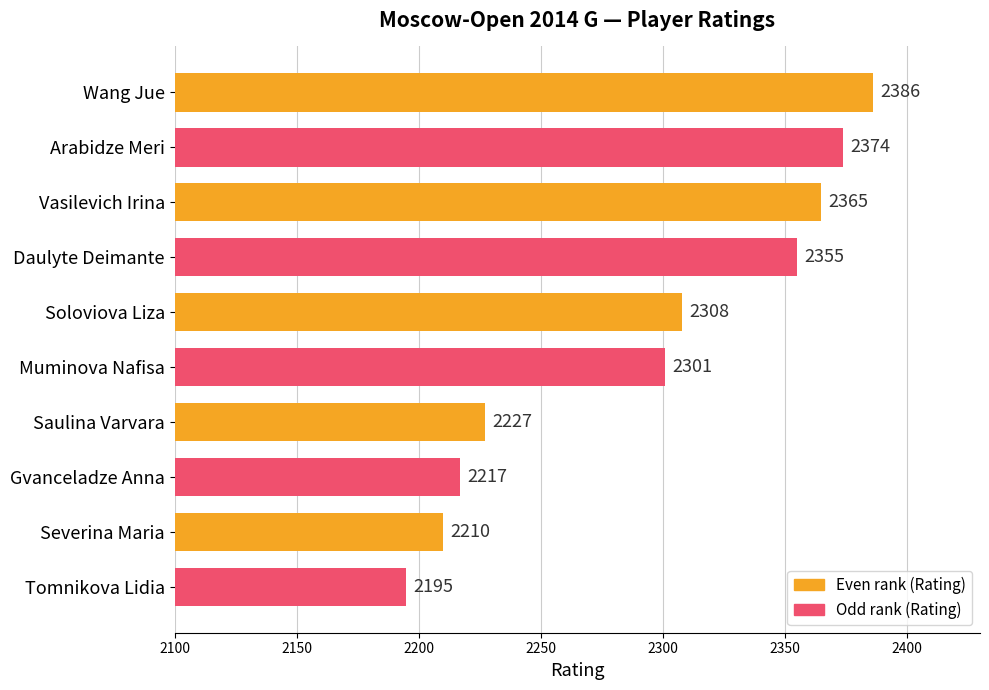

How many series are shown in this chart?

1